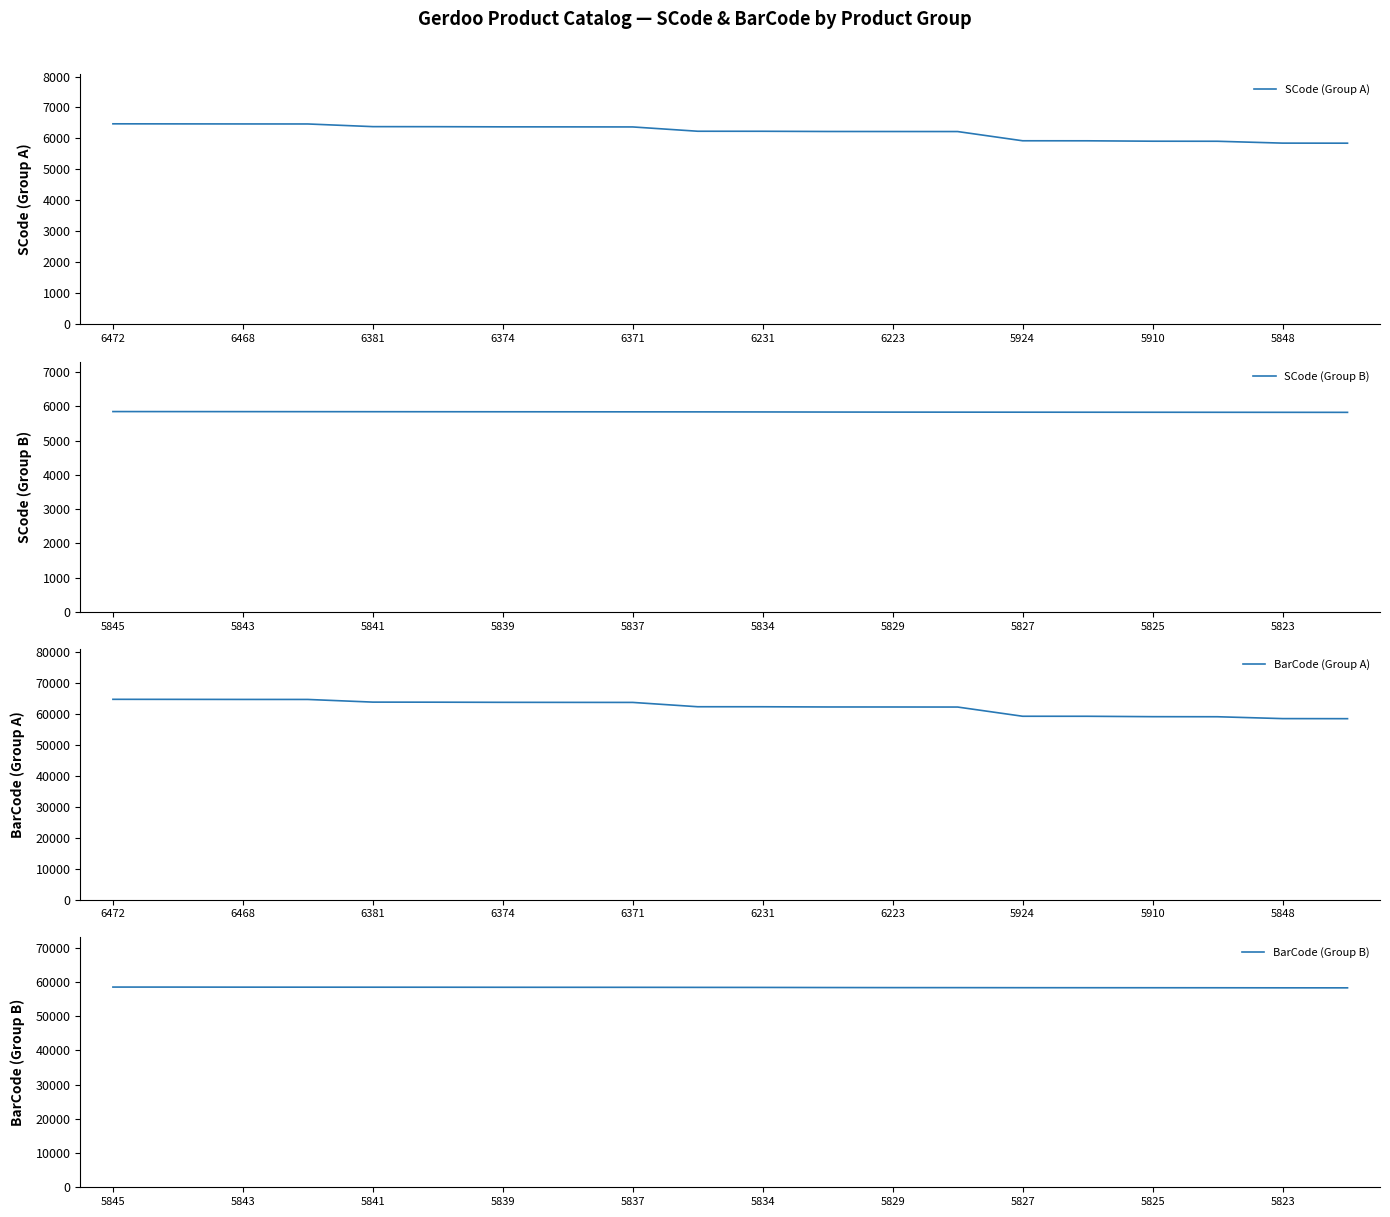

The value of SCode (Group A) at 6468 is 1443. True or false?

False